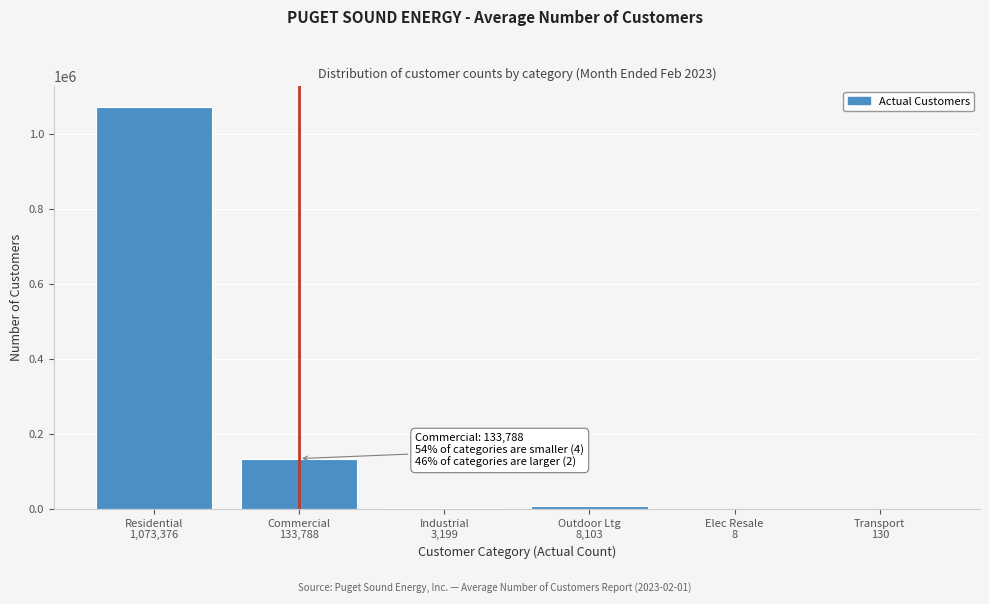

What is the maximum value shown in the chart?

1073376